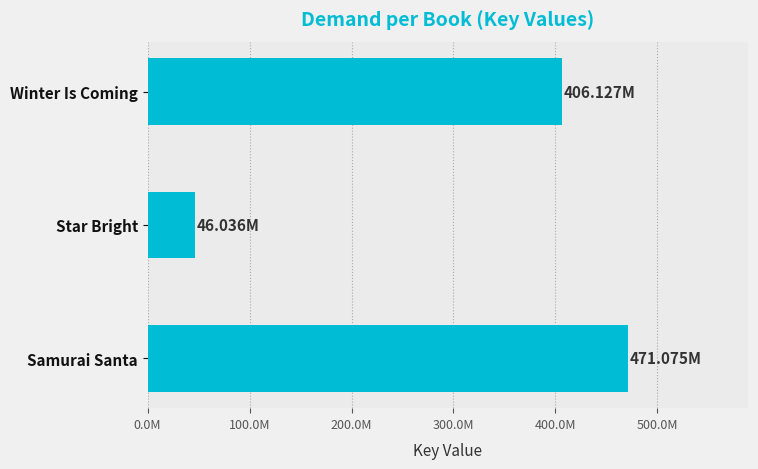

Are the bars horizontal?

Yes